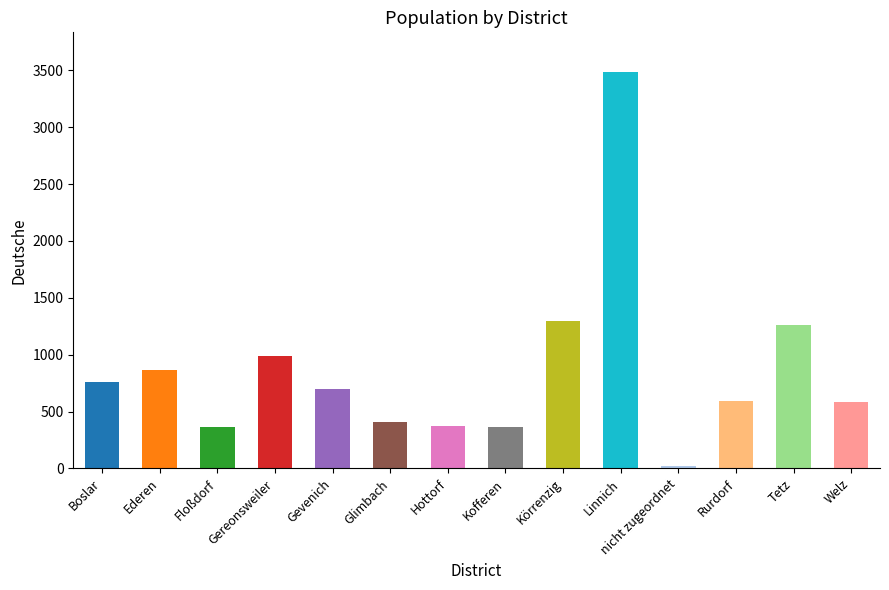

What is the label of the 11th bar from the left?

nicht zugeordnet